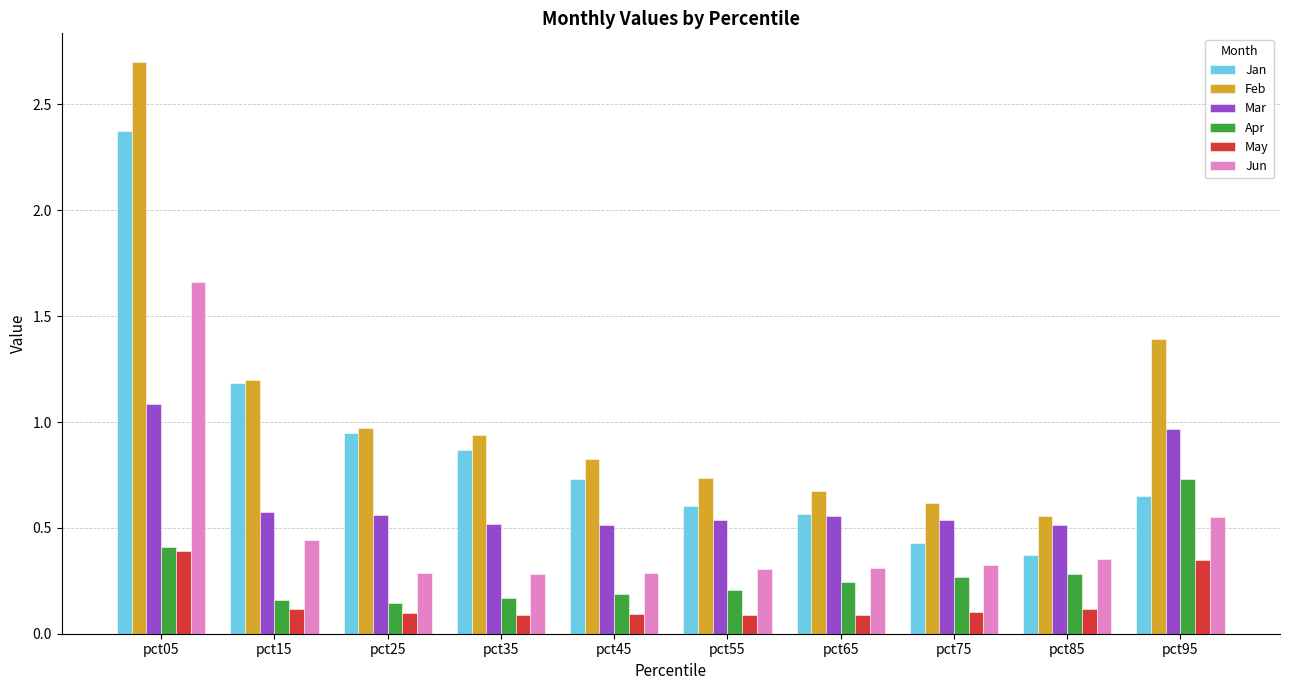

What is the difference between the Jan values at pct05 and pct85?

2.0